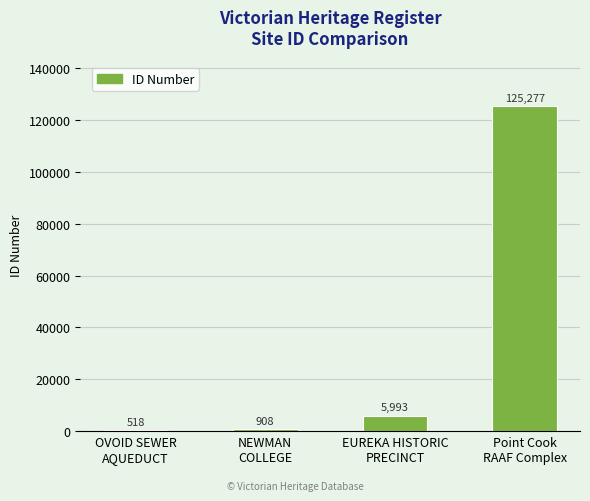

Reading left to right, transcribe all the data shown in this chart.

518	908	5993	125277